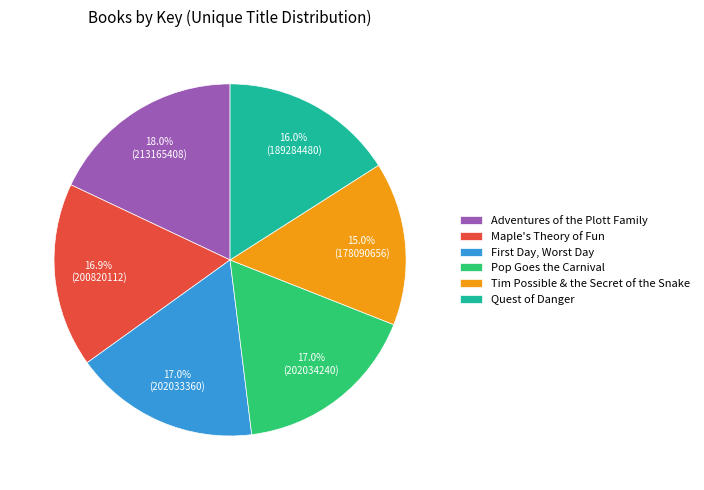

Does Quest of Danger account for over 50% of the chart?

No